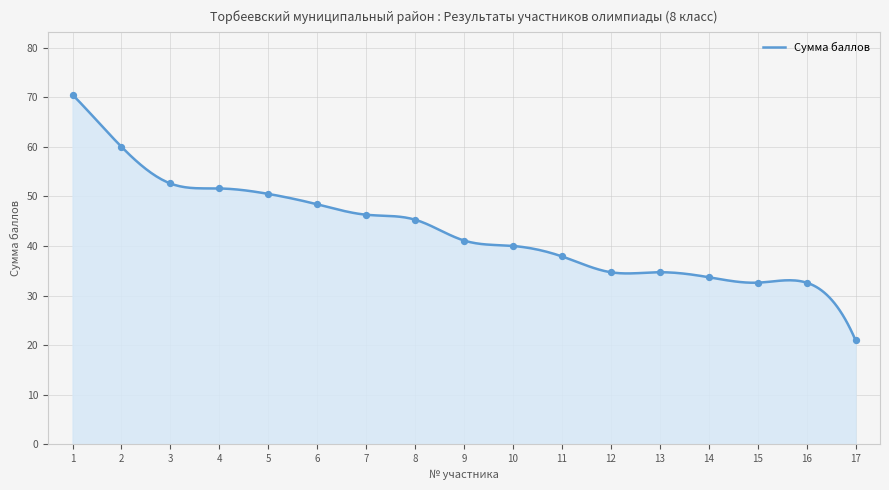

Approximately how many times larger is the value at 8 compared to 5?

0.9